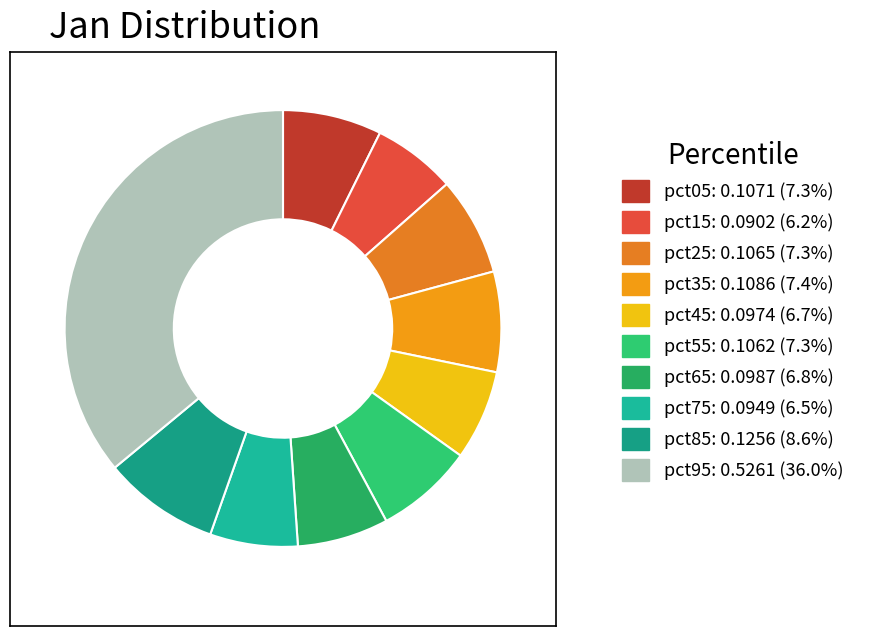

Is it true that pct95 is 23% of the pie?

False